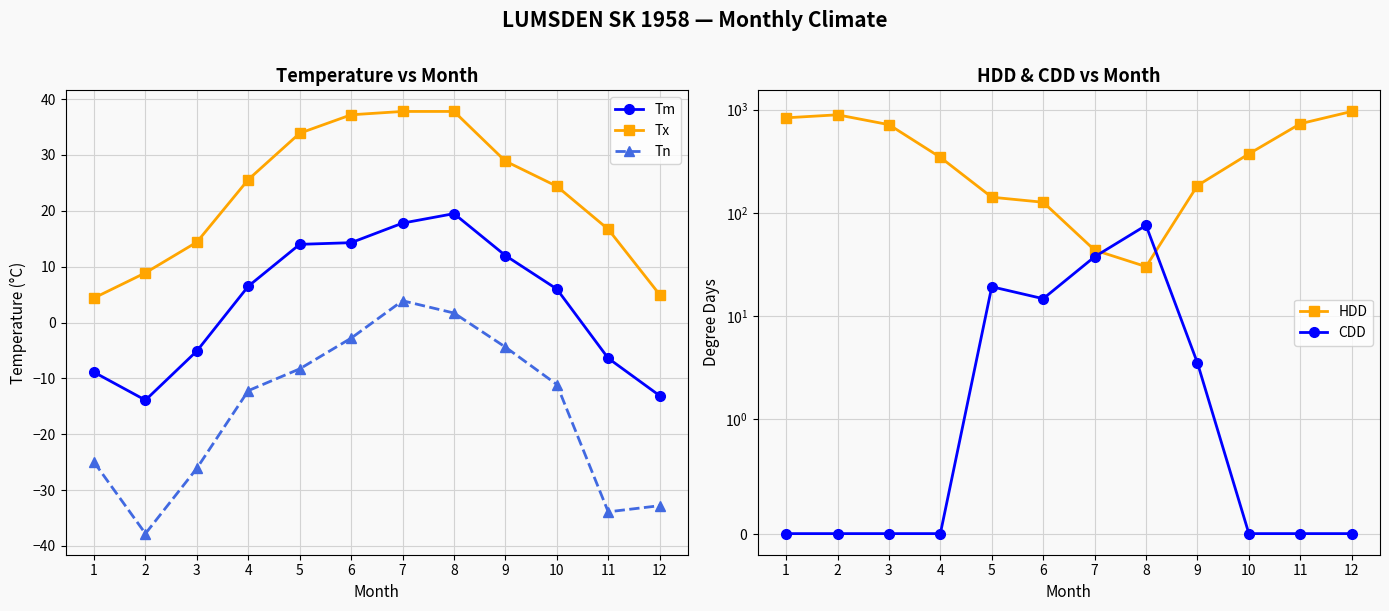

Is it true that Tm equals -3.8 at 2?

False